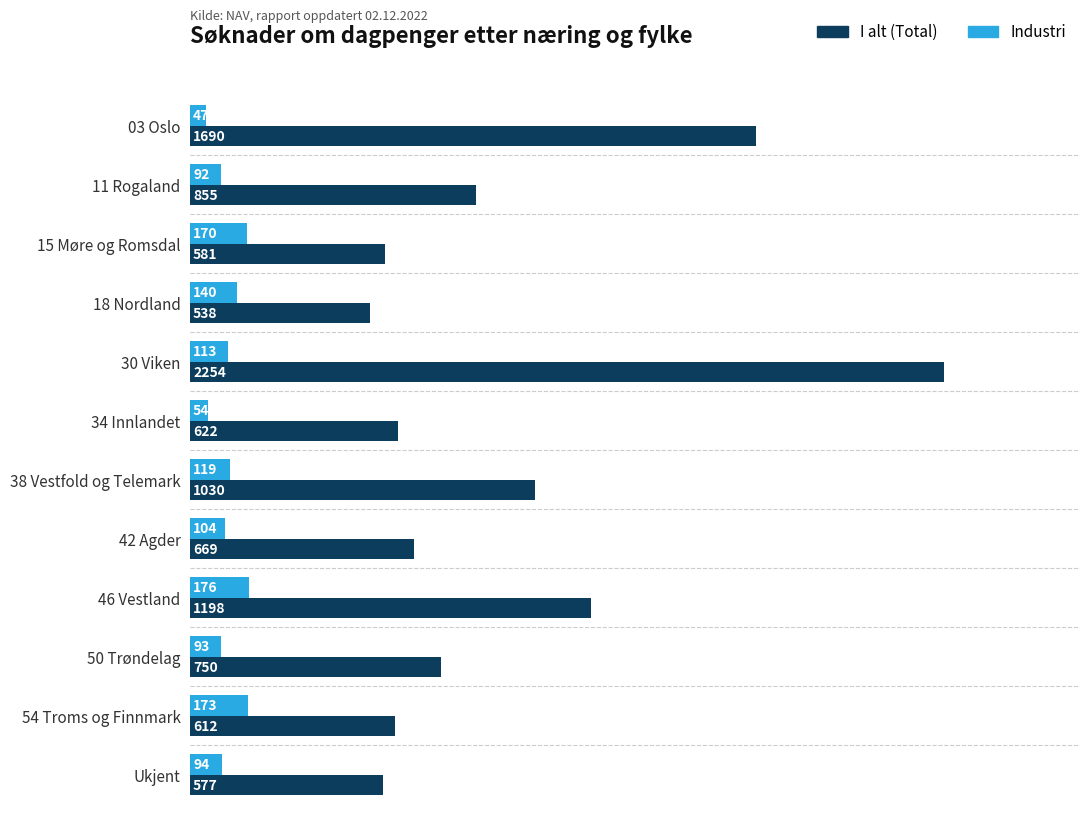

The Industri series shows 76 at 54 Troms og Finnmark. True or false?

False